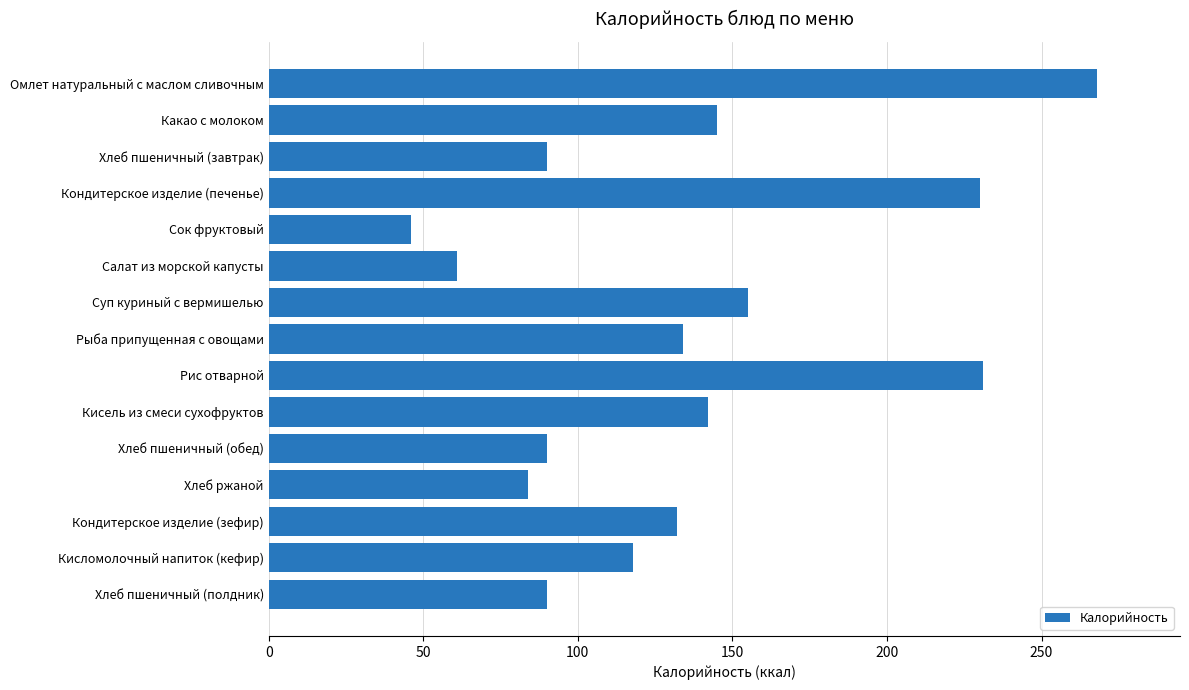

Approximately how many times larger is the value at Сок фруктовый compared to Кондитерское изделие (зефир)?

0.3